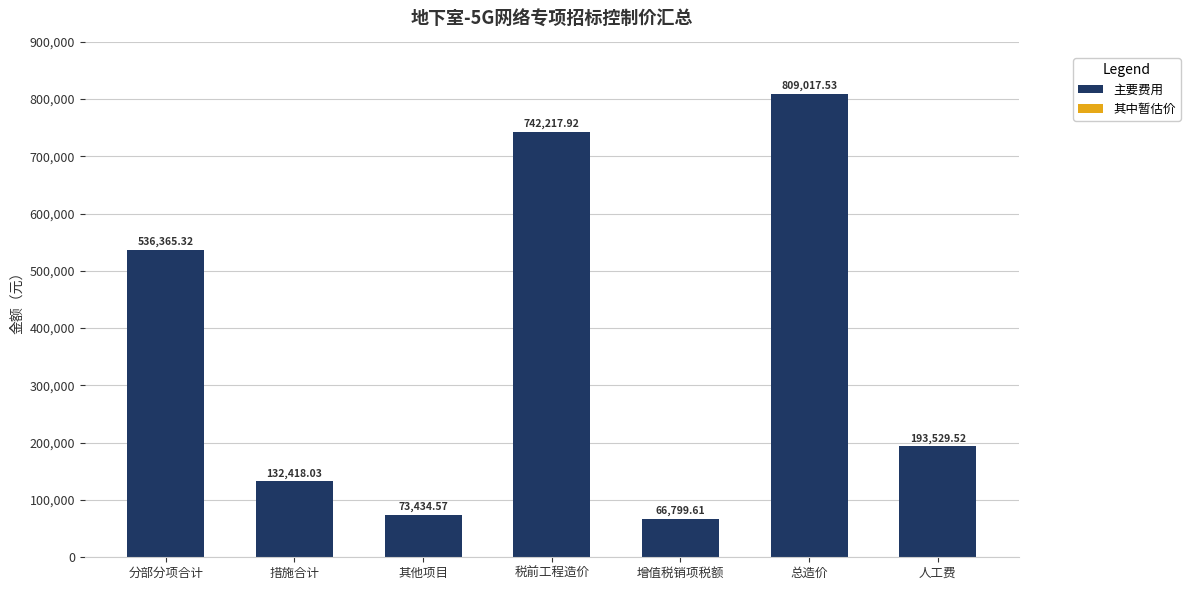

What position from the right is 措施合计?

6